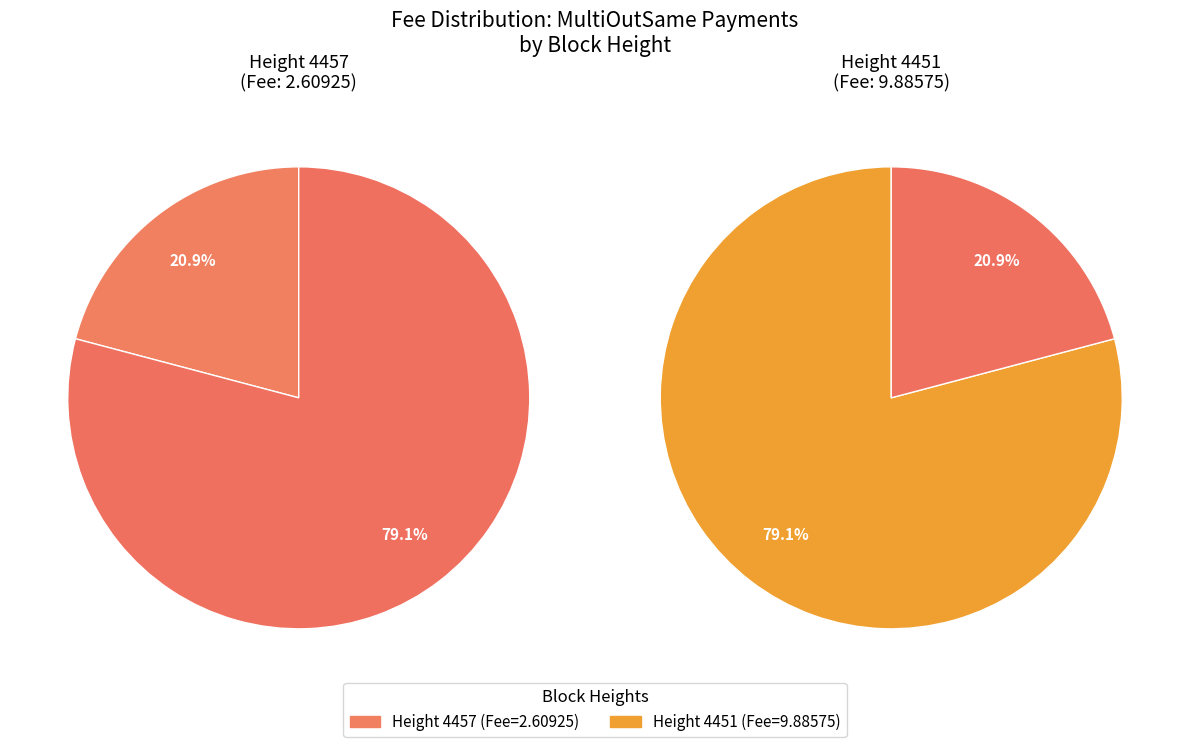

Count the number of slices in the pie.

2